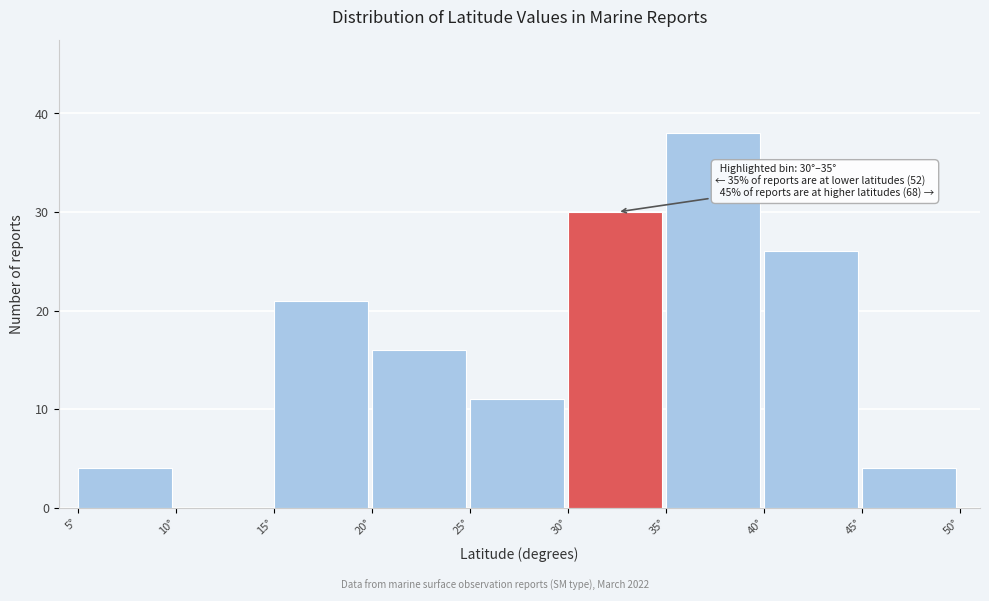

Which range on the x-axis has the tallest bar?

35 to 40